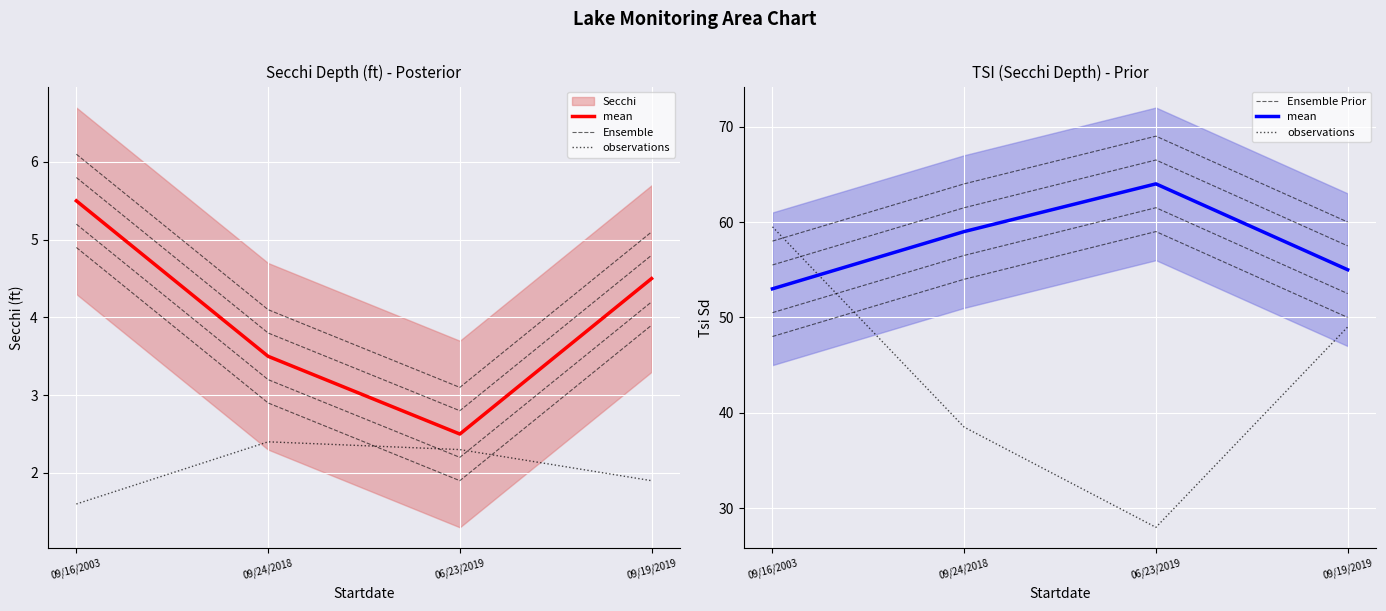

What is the difference between the maximum and minimum values in the Ensemble Prior series?

11.0